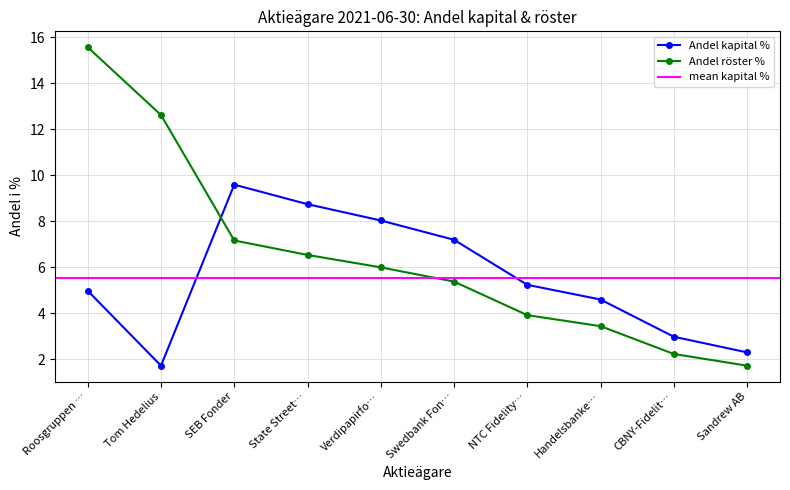

What is the label of the 3rd point from the left?

SEB Fonder